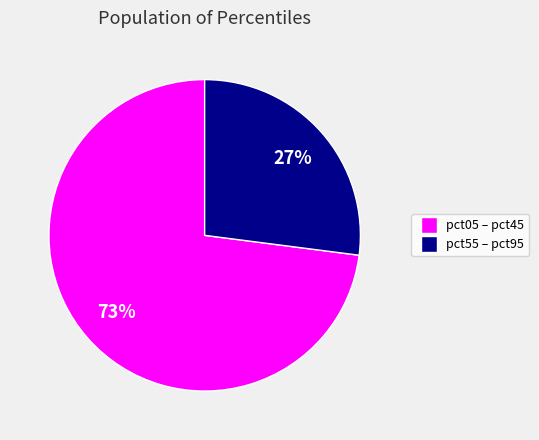

Is there a majority slice in this chart?

Yes